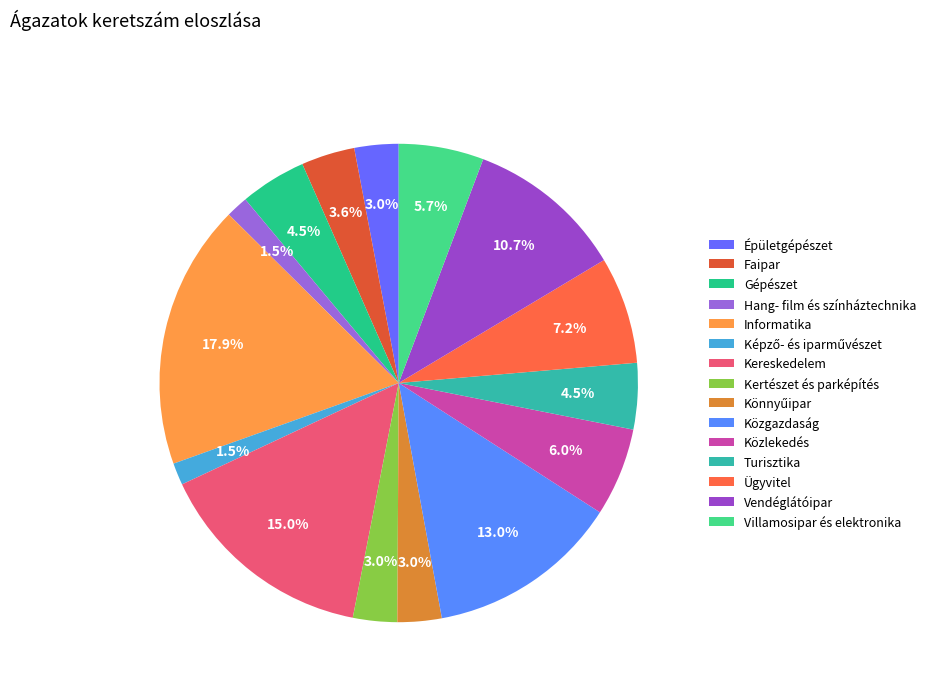

What is the ratio of the value at Közgazdaság to the value at Kertészet és parképítés?

4.4